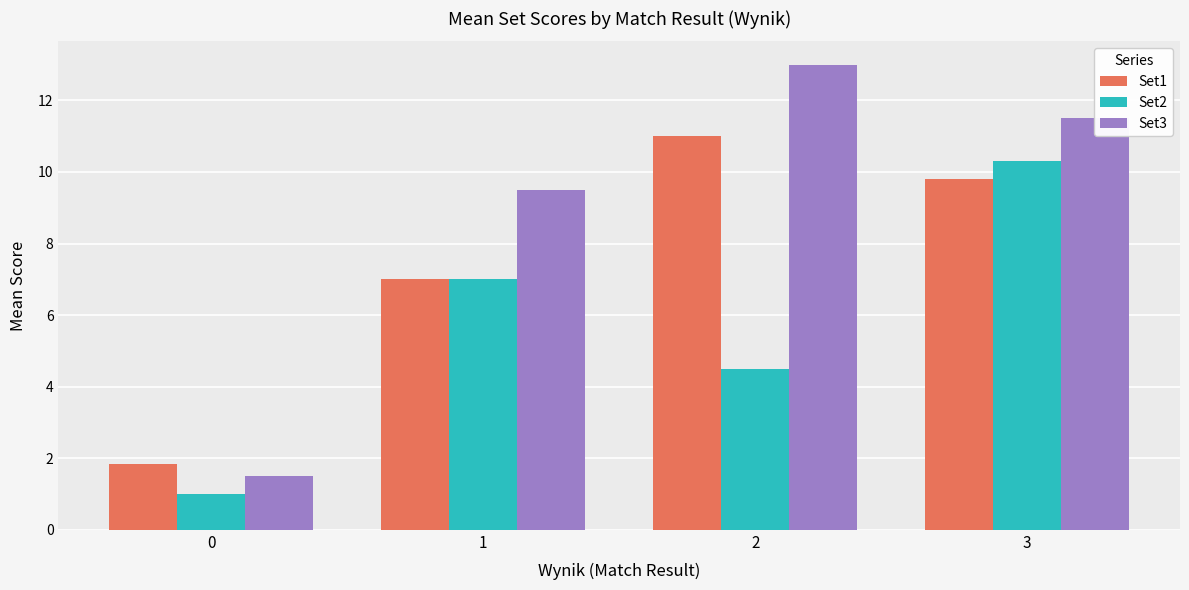

True or false: Set3 has a value of 13.0 at 2.

True